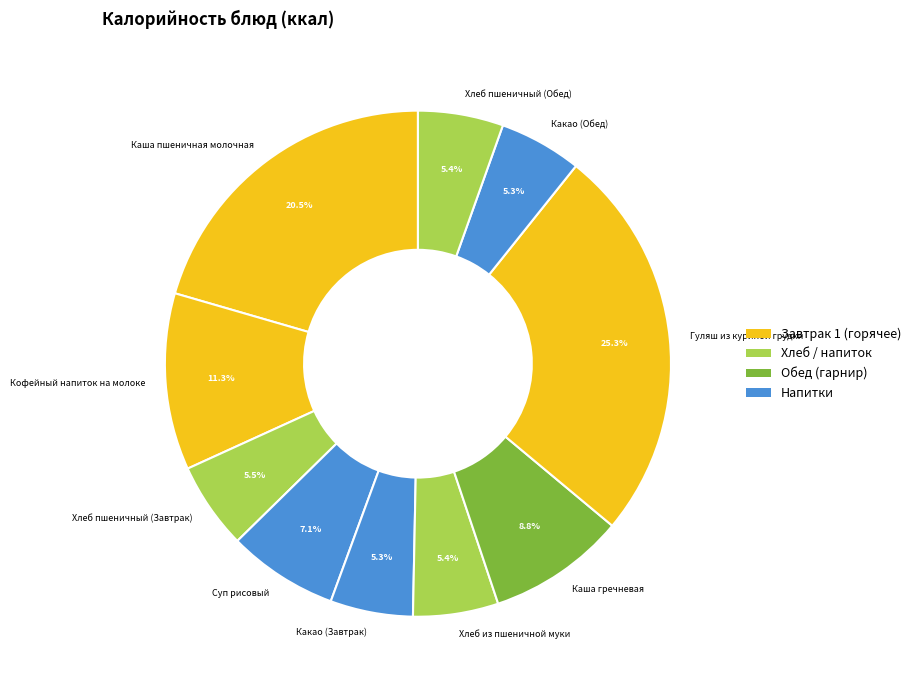

To the nearest percent, what is the average slice percentage?

10%